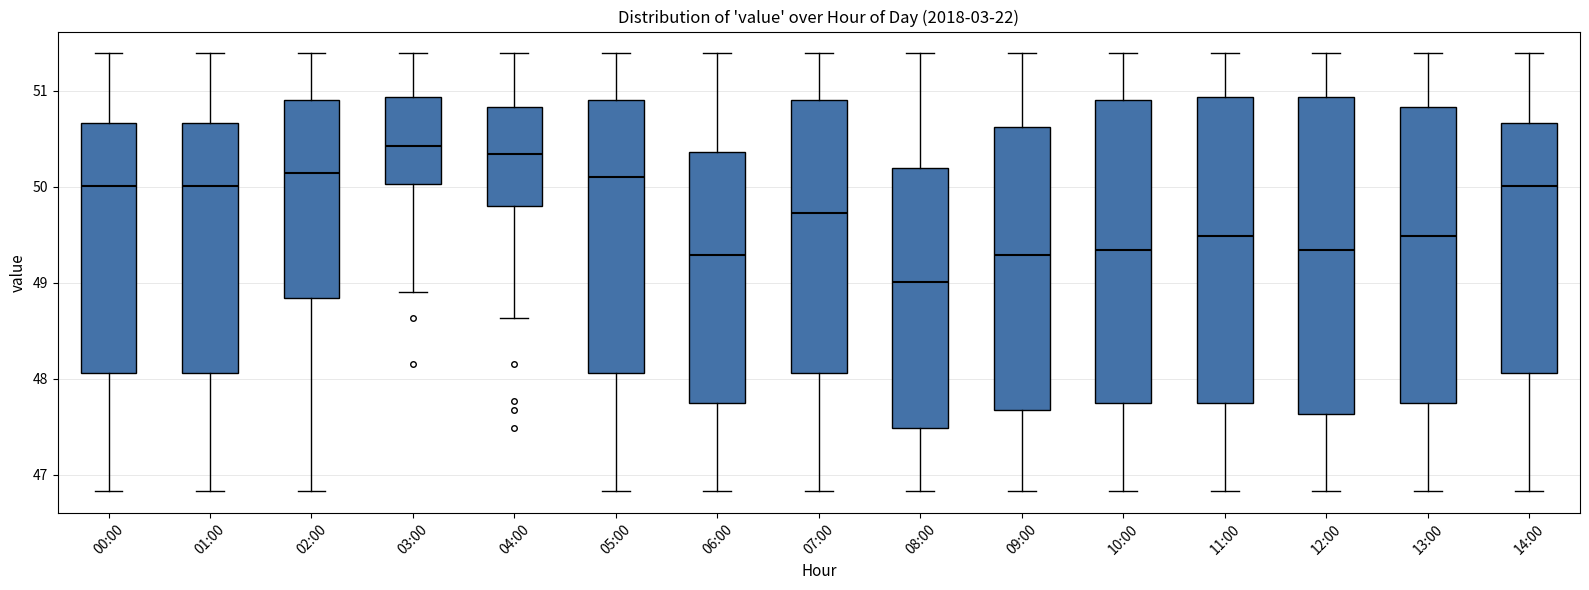

Reading left to right, read every box against the y-axis: the position of its median line, the range the box covers, and the ends of its whiskers. The values are not printed on the chart, so give them approximately, as read against the axis.

00:00: median 50.0, box 48.1 to 50.7, whiskers 46.8 to 51.4
01:00: median 50.0, box 48.1 to 50.7, whiskers 46.8 to 51.4
02:00: median 50.2, box 48.8 to 50.9, whiskers 46.8 to 51.4
03:00: median 50.4, box 50.0 to 50.9, whiskers 48.9 to 51.4
04:00: median 50.3, box 49.8 to 50.8, whiskers 48.6 to 51.4
05:00: median 50.1, box 48.1 to 50.9, whiskers 46.8 to 51.4
06:00: median 49.3, box 47.7 to 50.4, whiskers 46.8 to 51.4
07:00: median 49.7, box 48.1 to 50.9, whiskers 46.8 to 51.4
08:00: median 49.0, box 47.5 to 50.2, whiskers 46.8 to 51.4
09:00: median 49.3, box 47.7 to 50.6, whiskers 46.8 to 51.4
10:00: median 49.3, box 47.7 to 50.9, whiskers 46.8 to 51.4
11:00: median 49.5, box 47.7 to 50.9, whiskers 46.8 to 51.4
12:00: median 49.3, box 47.6 to 50.9, whiskers 46.8 to 51.4
13:00: median 49.5, box 47.7 to 50.8, whiskers 46.8 to 51.4
14:00: median 50.0, box 48.1 to 50.7, whiskers 46.8 to 51.4